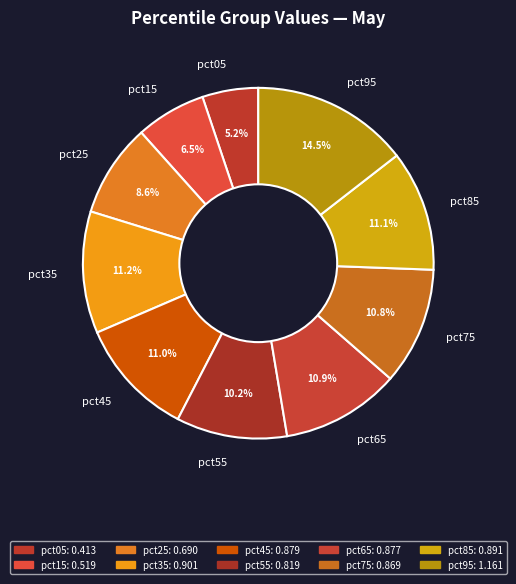

Combined, do pct35 and pct65 account for over 50%?

No